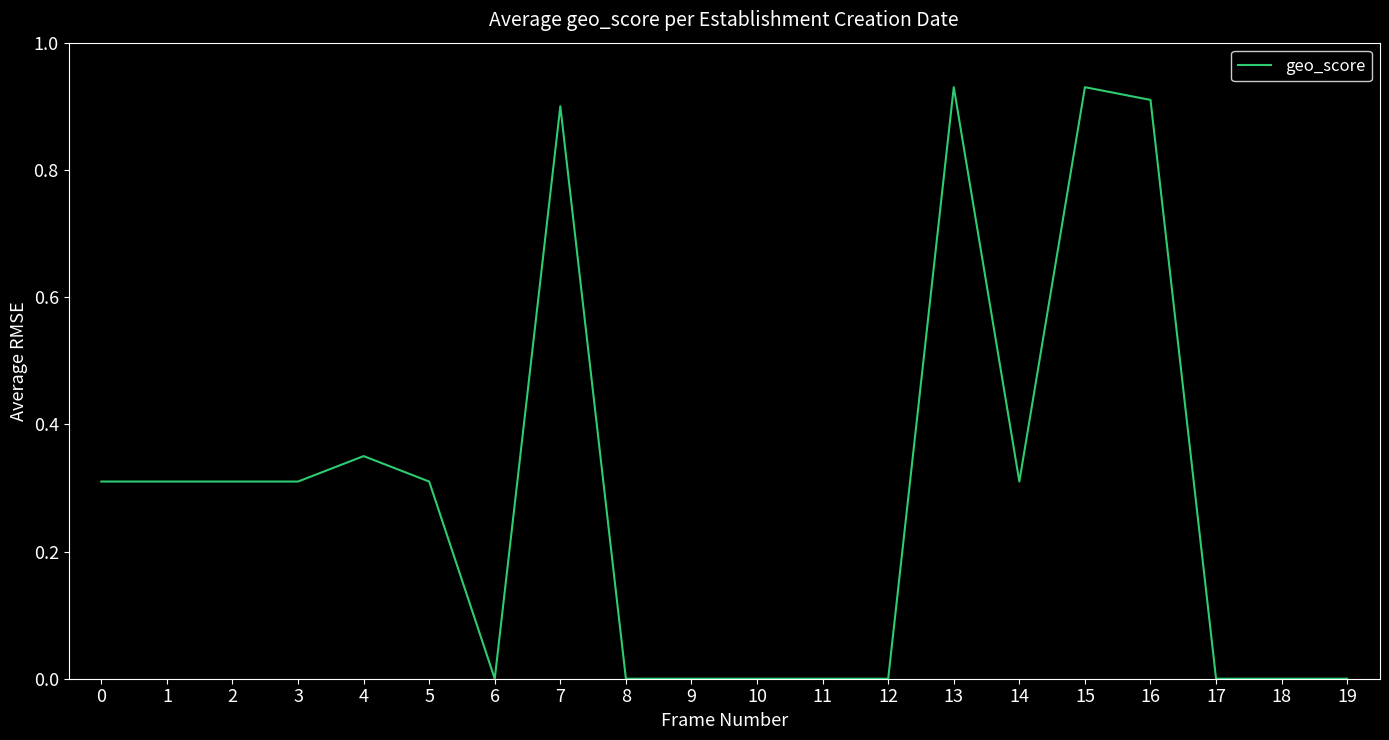

What is the change in value from 0 to 17?

-0.3